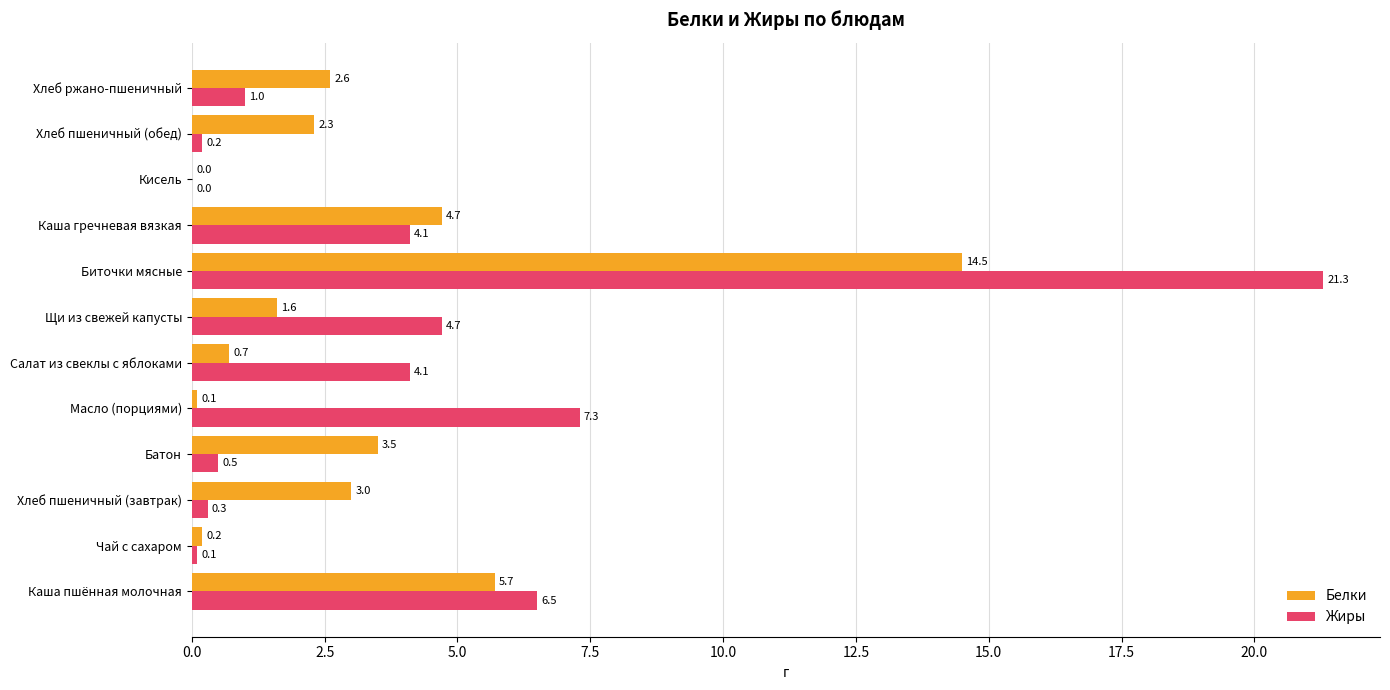

What is the sum of all Жиры values?

50.1